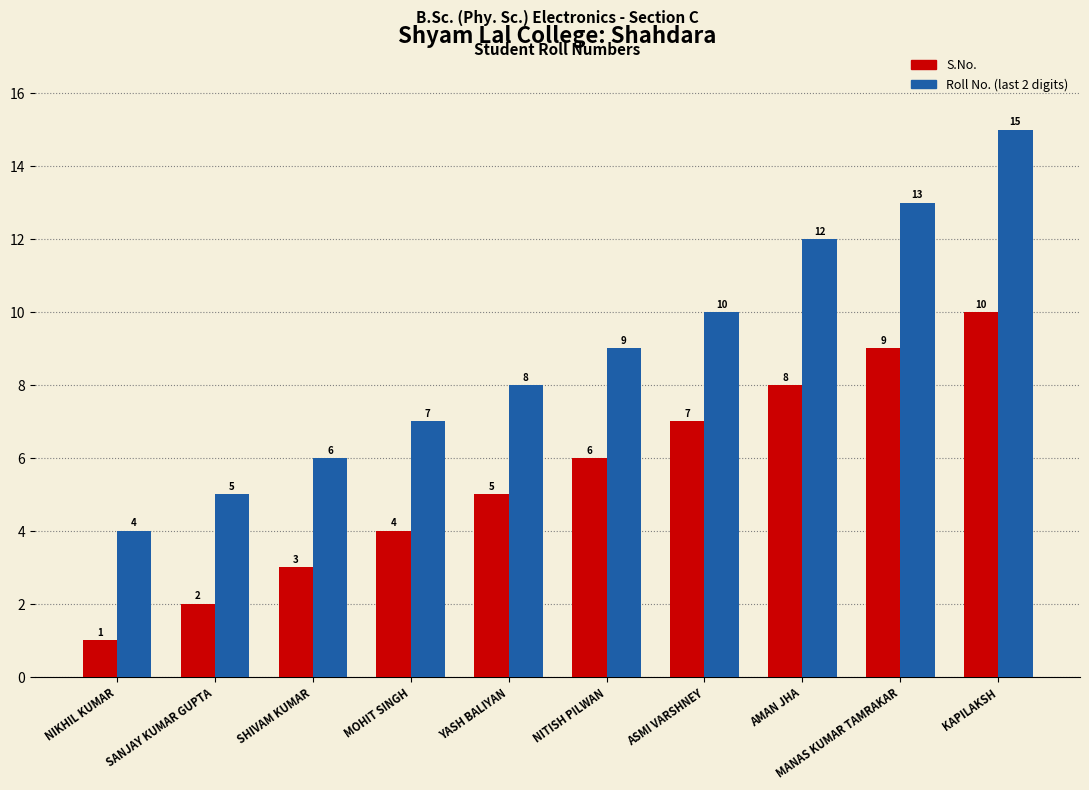

What is the approximate value of Roll No. (last 2 digits) at MANAS KUMAR TAMRAKAR, to the nearest 10?

10